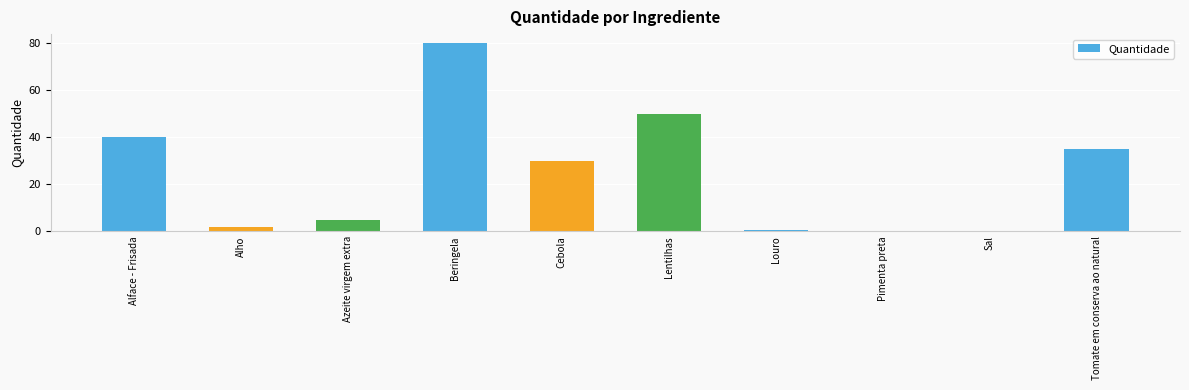

Are the bars horizontal?

No